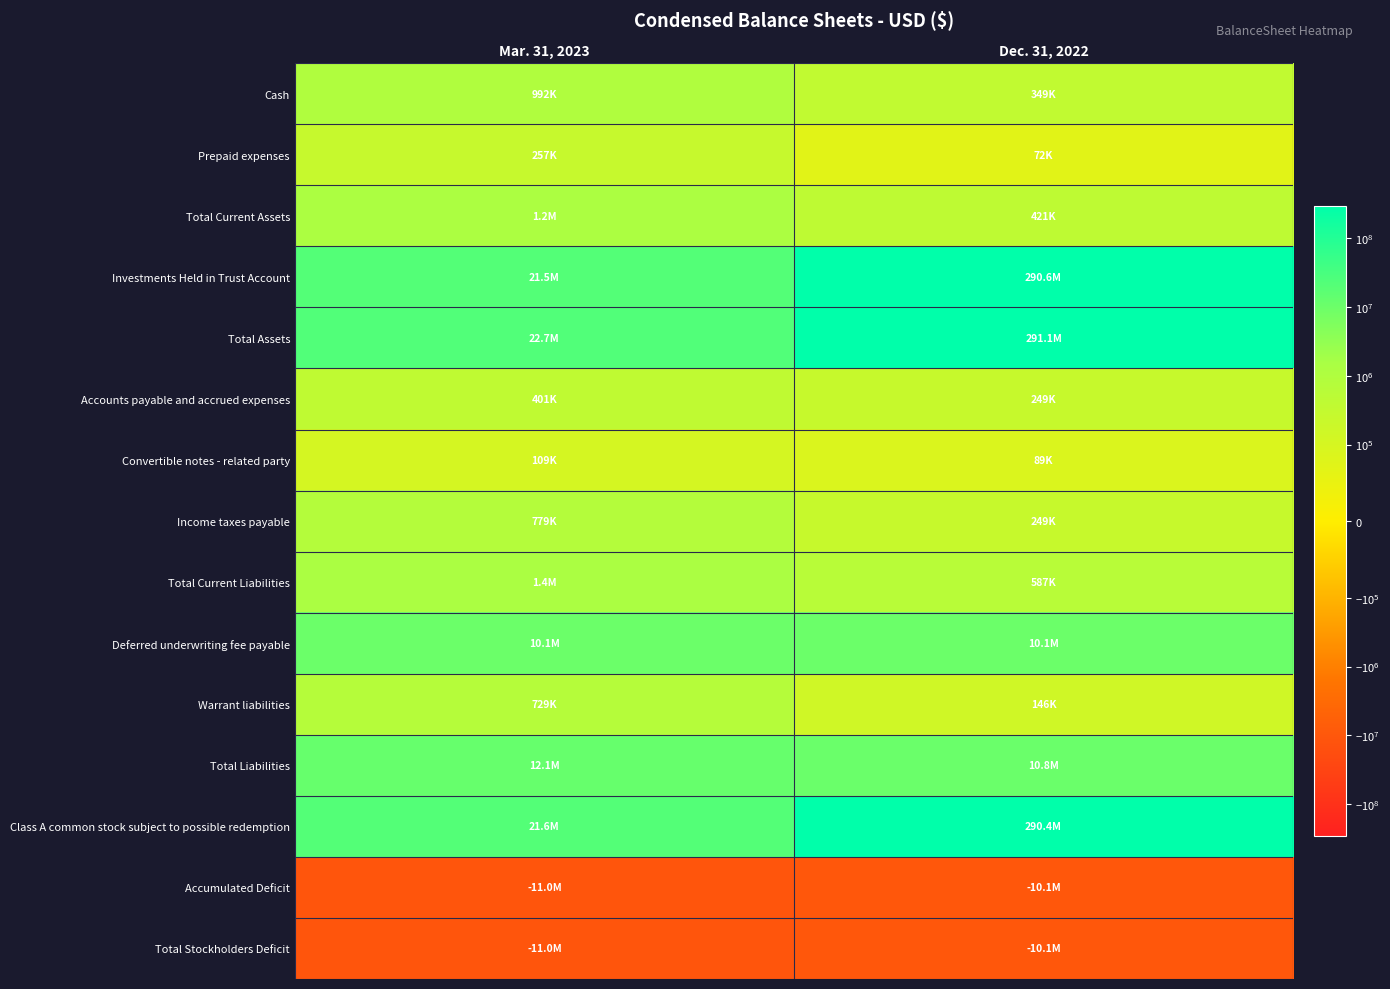

Which series changed the most between Mar. 31, 2023 and Dec. 31, 2022?

Investments Held in Trust Account